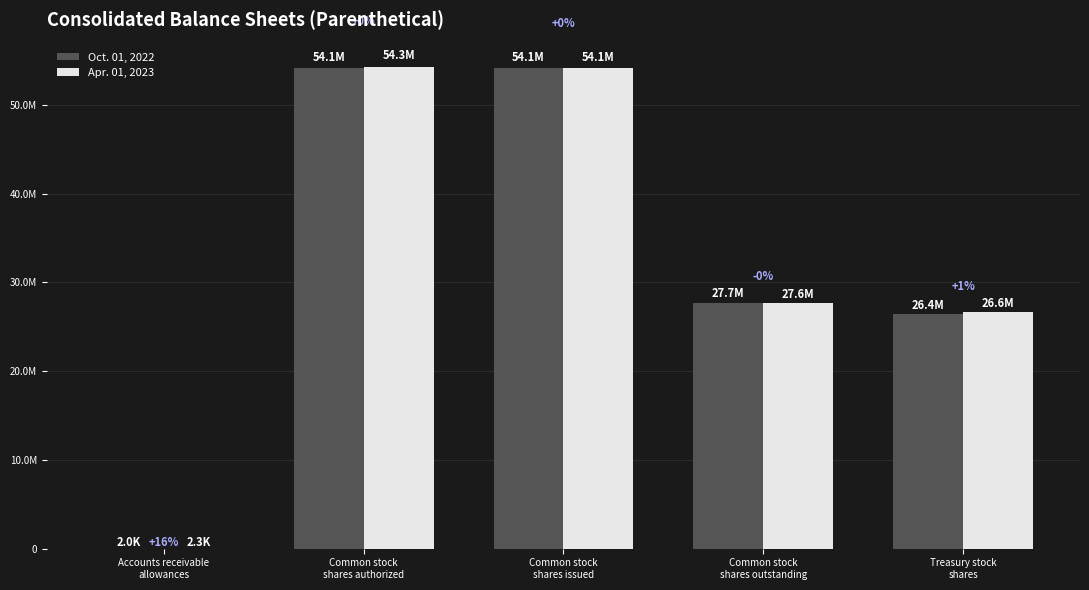

Rank the series by their maximum value, from highest to lowest.

Apr. 01, 2023, Oct. 01, 2022